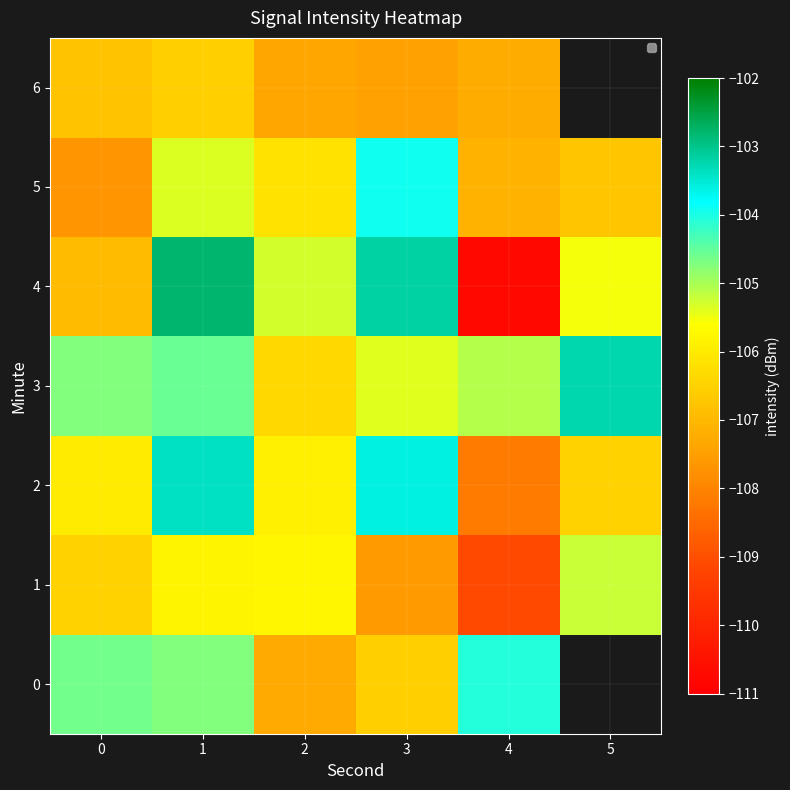

Rank the series at 4 from highest to lowest value.

0, 3, 5, 6, 2, 1, 4